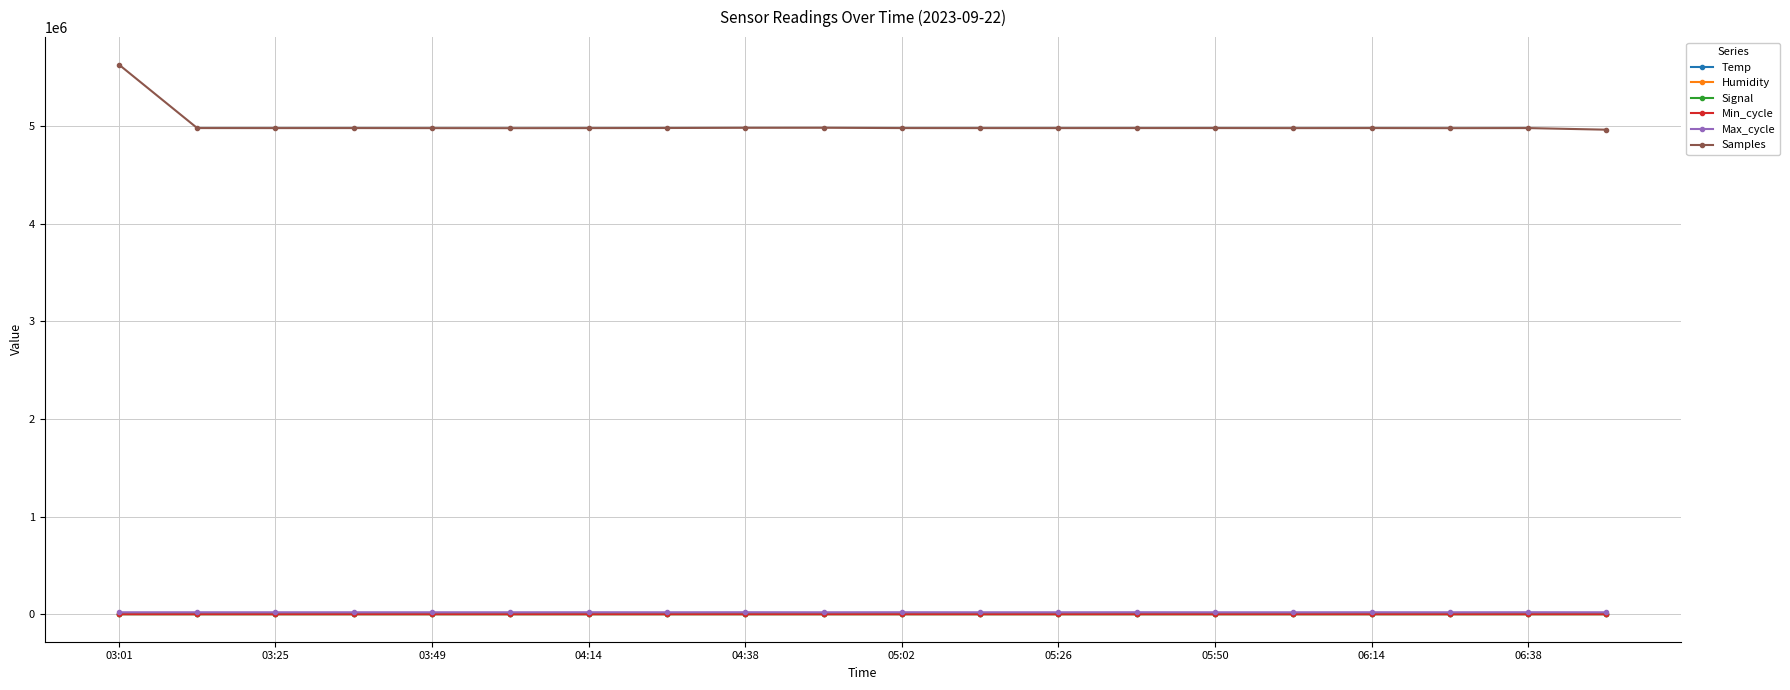

At how many categories does at least one series exceed 413089?

20